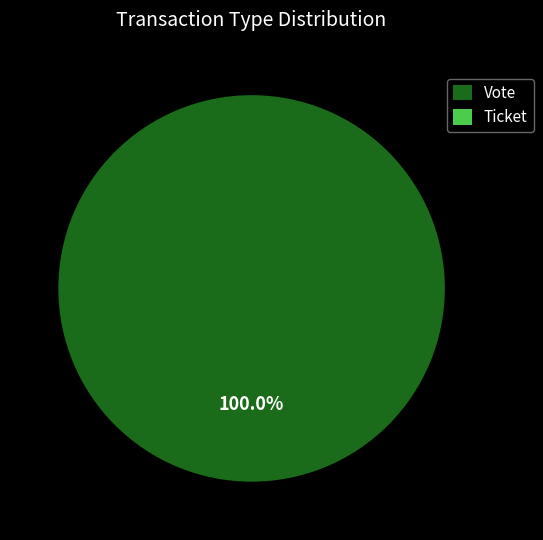

What is the majority slice?

Vote